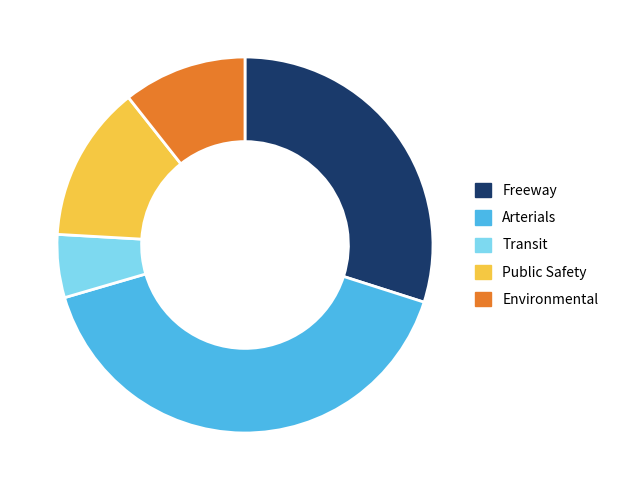

Which has a higher value, Environmental or Arterials?

Arterials